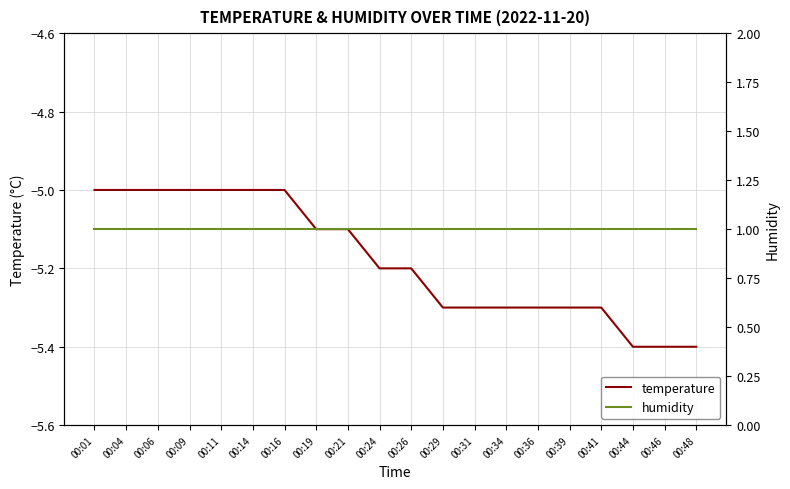

At which category does the chart reach its peak across all series?

00:01